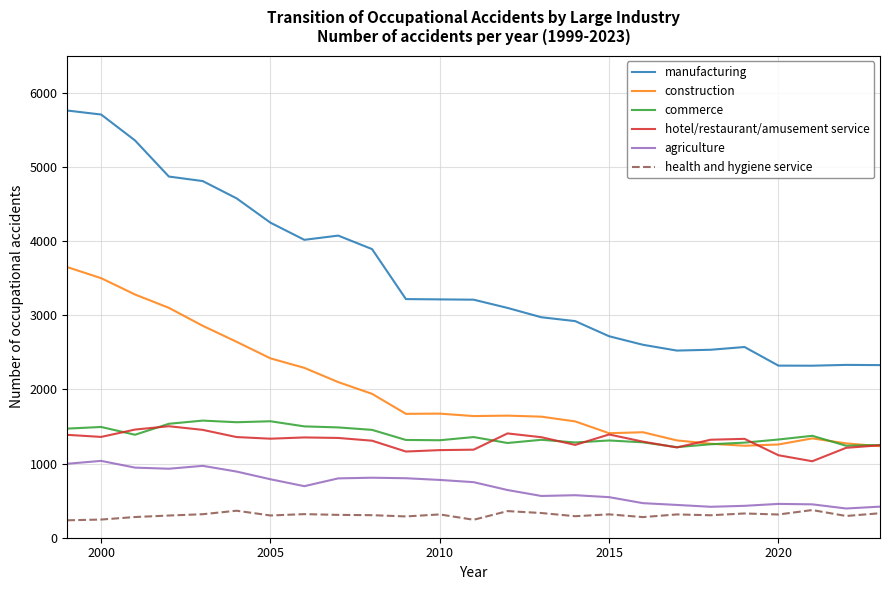

True or false: construction and manufacturing cross at least once.

False